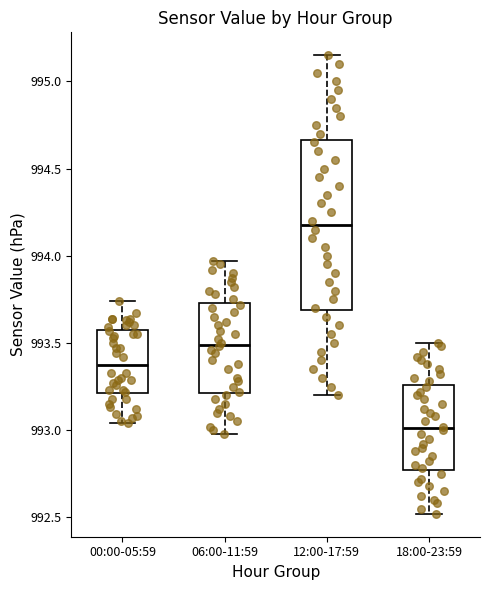

Reading left to right, read every box against the y-axis: the position of its median line, the range the box covers, and the ends of its whiskers. The values are not printed on the chart, so give them approximately, as read against the axis.

00:00-05:59: median 993.40, box 993.20 to 993.60, whiskers 993.05 to 993.75
06:00-11:59: median 993.50, box 993.20 to 993.75, whiskers 993.00 to 993.95
12:00-17:59: median 994.20, box 993.70 to 994.65, whiskers 993.20 to 995.15
18:00-23:59: median 993.00, box 992.75 to 993.25, whiskers 992.50 to 993.50